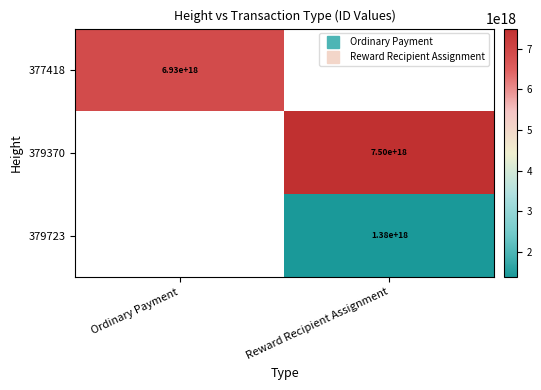

Which has a higher value, Ordinary Payment or Reward Recipient Assignment?

Reward Recipient Assignment